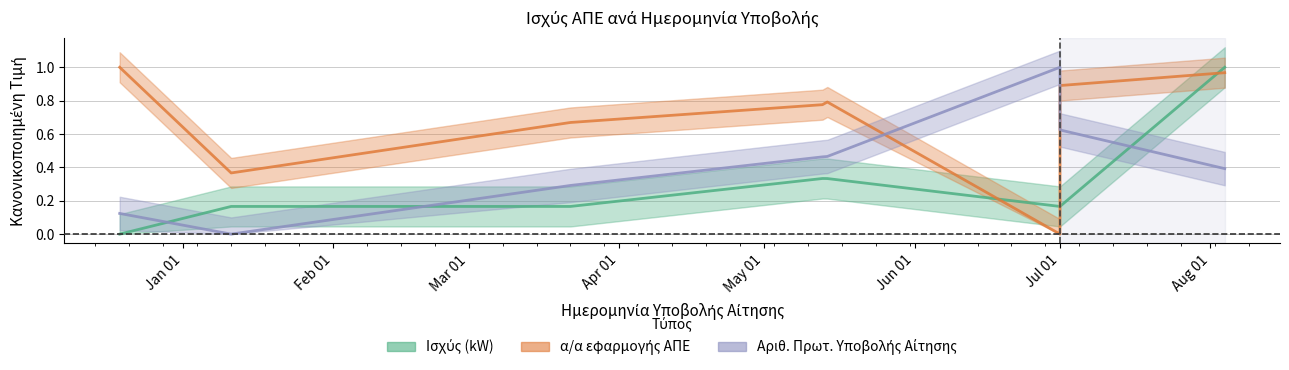

What is the label of the 4th point from the right?

May 01